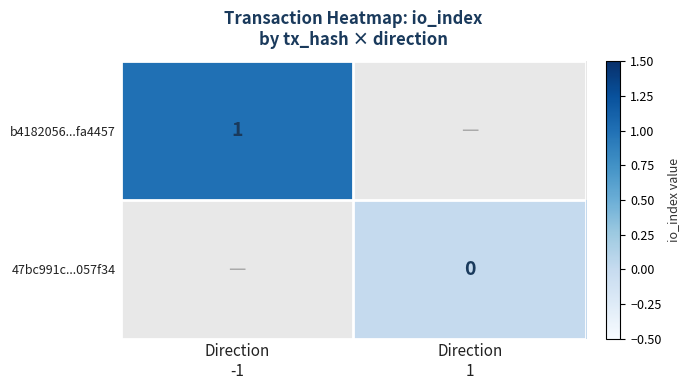

Which series has the largest range (max minus min)?

b4182056...fa4457